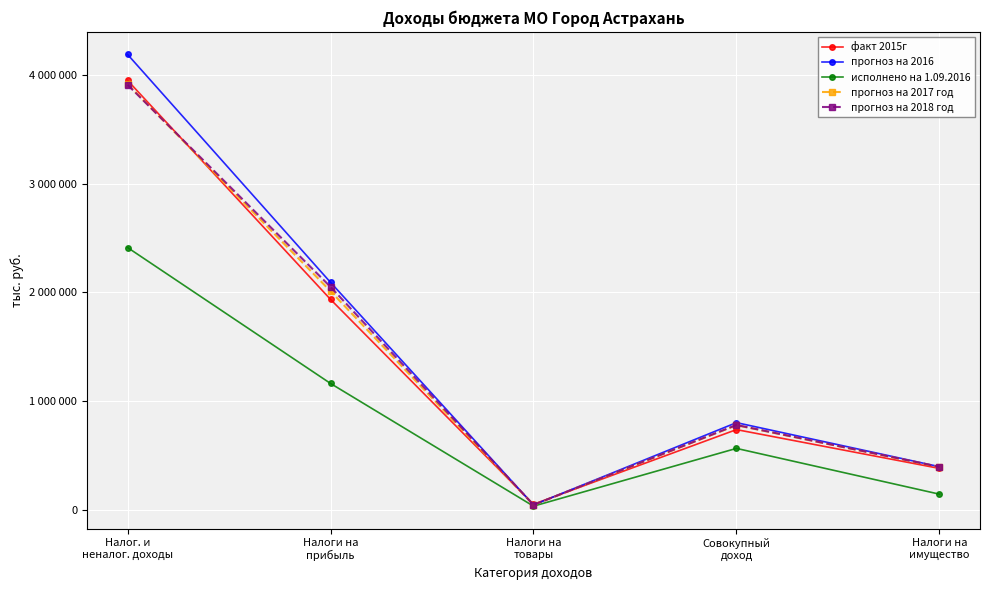

Reading right to left, transcribe all the data shown in this chart.

факт 2015г: Налоги на
имущество=380378	Совокупный
доход=737149	Налоги на
товары=50672	Налоги на
прибыль=1934773	Налог. и
неналог. доходы=3948611
прогноз на 2016: Налоги на
имущество=396149	Совокупный
доход=801206	Налоги на
товары=44412	Налоги на
прибыль=2091136	Налог. и
неналог. доходы=4187532
исполнено на 1.09.2016: Налоги на
имущество=143406	Совокупный
доход=564424	Налоги на
товары=33186	Налоги на
прибыль=1161622	Налог. и
неналог. доходы=2411621
прогноз на 2017 год: Налоги на
имущество=393358	Совокупный
доход=777427	Налоги на
товары=44545	Налоги на
прибыль=2010375	Налог. и
неналог. доходы=3915135
прогноз на 2018 год: Налоги на
имущество=394538	Совокупный
доход=779758	Налоги на
товары=44678	Налоги на
прибыль=2049948	Налог. и
неналог. доходы=3908608